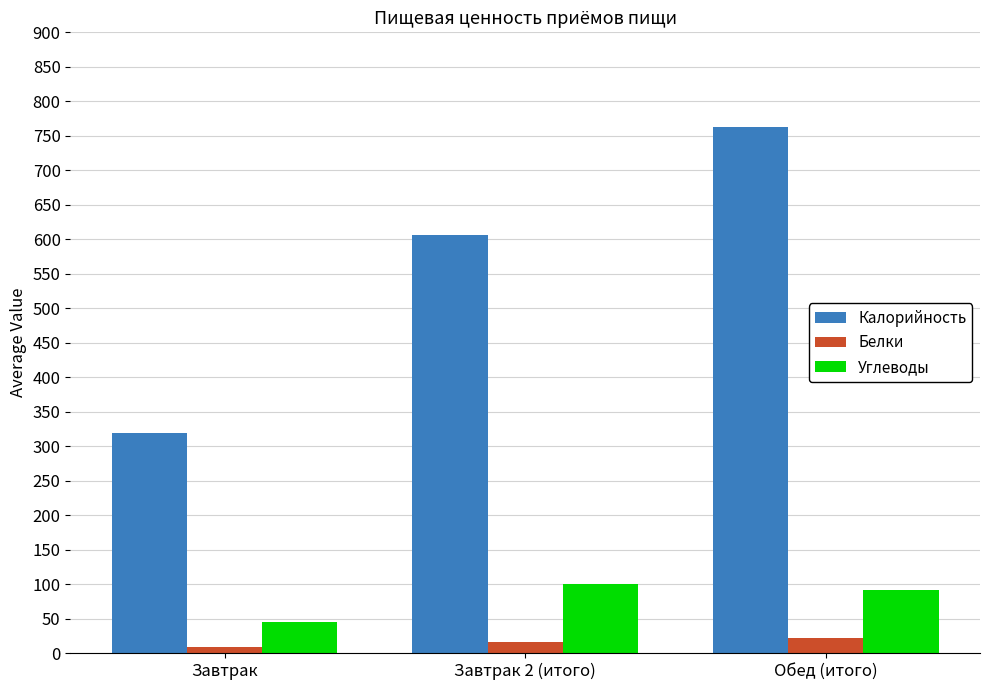

Does the chart contain any negative values?

No